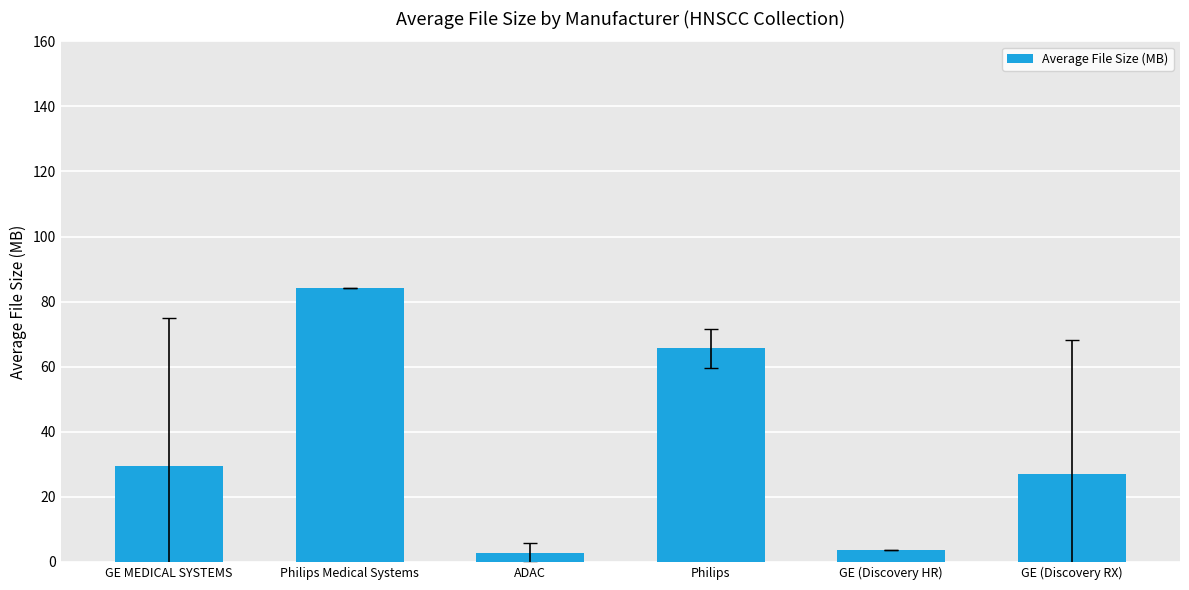

What is the sum of all values?

212.8